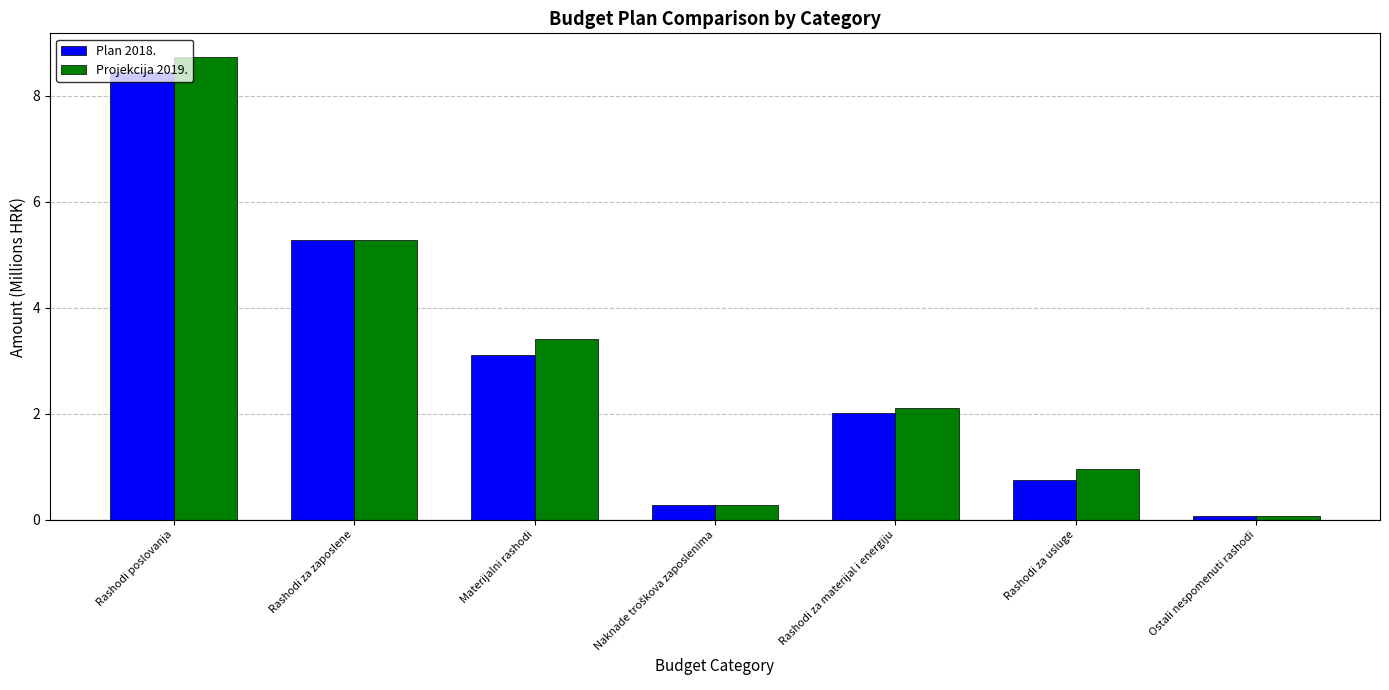

How many bars are there in each group?

2